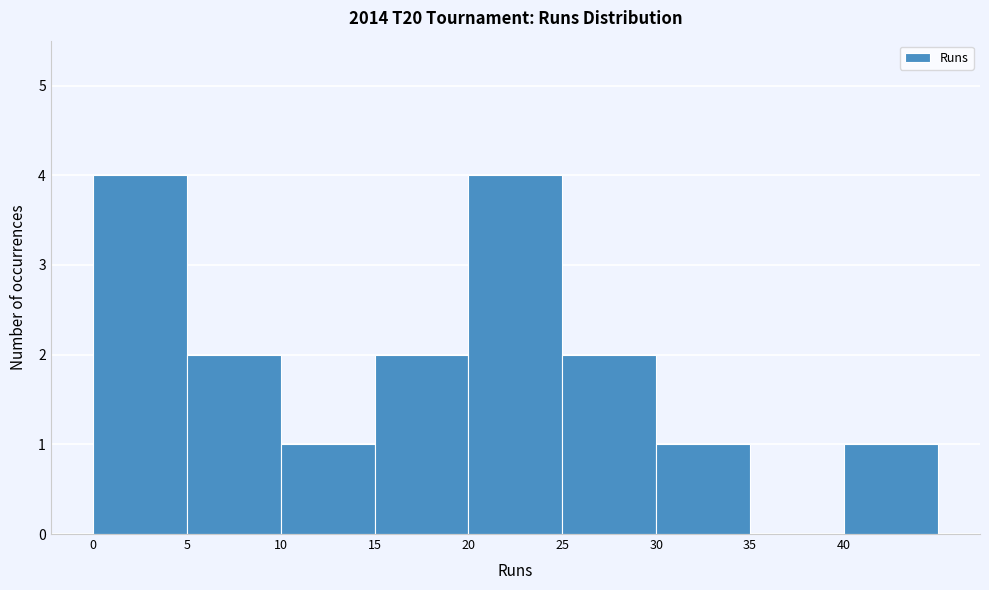

How tall is the bar that spans 5 to 10 on the x-axis? The values are not printed on the chart, so give them approximately, as read against the axis.

2